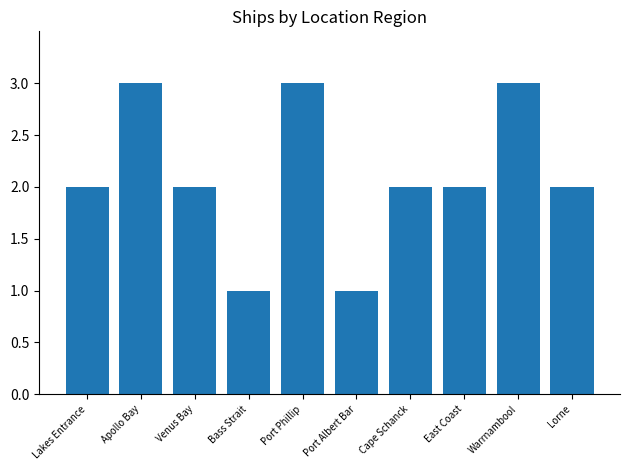

What is the label of the 10th bar from the right?

Lakes Entrance